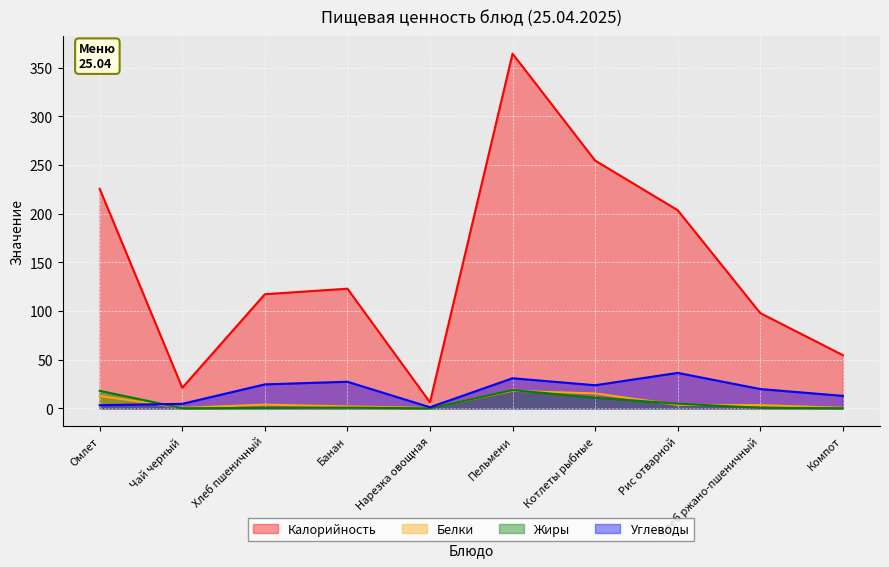

The value of Калорийность at Омлет is 136.3. True or false?

False